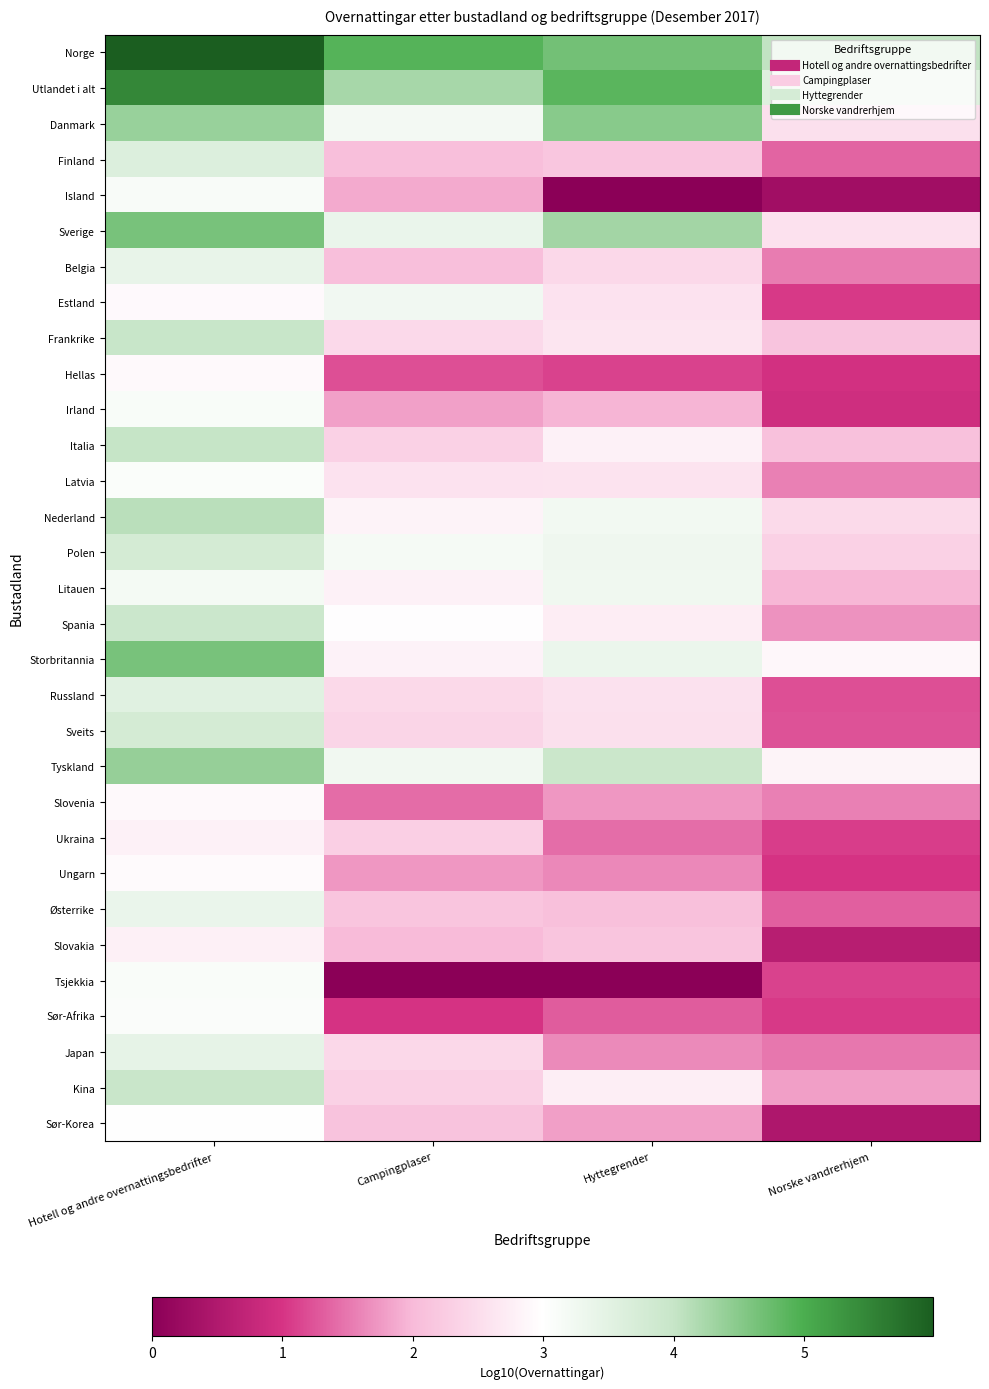

Reading left to right, list all the values displayed in this chart.

Norge: Hotell og andre overnattingsbedrifter=6.0	Campingplaser=4.9	Hyttegrender=4.7	Norske vandrerhjem=4.0
Utlandet i alt: Hotell og andre overnattingsbedrifter=5.5	Campingplaser=4.3	Hyttegrender=4.9	Norske vandrerhjem=3.6
Danmark: Hotell og andre overnattingsbedrifter=4.4	Campingplaser=3.2	Hyttegrender=4.5	Norske vandrerhjem=2.5
Finland: Hotell og andre overnattingsbedrifter=3.6	Campingplaser=2.1	Hyttegrender=2.2	Norske vandrerhjem=1.4
Island: Hotell og andre overnattingsbedrifter=3.1	Campingplaser=1.9	Hyttegrender=0.0	Norske vandrerhjem=0.3
Sverige: Hotell og andre overnattingsbedrifter=4.6	Campingplaser=3.4	Hyttegrender=4.3	Norske vandrerhjem=2.6
Belgia: Hotell og andre overnattingsbedrifter=3.4	Campingplaser=2.1	Hyttegrender=2.4	Norske vandrerhjem=1.5
Estland: Hotell og andre overnattingsbedrifter=2.9	Campingplaser=3.2	Hyttegrender=2.6	Norske vandrerhjem=1.0
Frankrike: Hotell og andre overnattingsbedrifter=4.0	Campingplaser=2.4	Hyttegrender=2.6	Norske vandrerhjem=2.1
Hellas: Hotell og andre overnattingsbedrifter=2.9	Campingplaser=1.2	Hyttegrender=1.1	Norske vandrerhjem=1.0
Irland: Hotell og andre overnattingsbedrifter=3.1	Campingplaser=1.8	Hyttegrender=2.0	Norske vandrerhjem=0.9
Italia: Hotell og andre overnattingsbedrifter=4.0	Campingplaser=2.3	Hyttegrender=2.8	Norske vandrerhjem=2.1
Latvia: Hotell og andre overnattingsbedrifter=3.1	Campingplaser=2.6	Hyttegrender=2.6	Norske vandrerhjem=1.6
Nederland: Hotell og andre overnattingsbedrifter=4.1	Campingplaser=2.8	Hyttegrender=3.2	Norske vandrerhjem=2.5
Polen: Hotell og andre overnattingsbedrifter=3.8	Campingplaser=3.2	Hyttegrender=3.3	Norske vandrerhjem=2.3
Litauen: Hotell og andre overnattingsbedrifter=3.2	Campingplaser=2.8	Hyttegrender=3.3	Norske vandrerhjem=2.0
Spania: Hotell og andre overnattingsbedrifter=3.9	Campingplaser=3.0	Hyttegrender=2.7	Norske vandrerhjem=1.7
Storbritannia: Hotell og andre overnattingsbedrifter=4.6	Campingplaser=2.8	Hyttegrender=3.3	Norske vandrerhjem=2.9
Russland: Hotell og andre overnattingsbedrifter=3.5	Campingplaser=2.4	Hyttegrender=2.6	Norske vandrerhjem=1.2
Sveits: Hotell og andre overnattingsbedrifter=3.8	Campingplaser=2.4	Hyttegrender=2.5	Norske vandrerhjem=1.2
Tyskland: Hotell og andre overnattingsbedrifter=4.4	Campingplaser=3.2	Hyttegrender=3.9	Norske vandrerhjem=2.8
Slovenia: Hotell og andre overnattingsbedrifter=2.9	Campingplaser=1.4	Hyttegrender=1.7	Norske vandrerhjem=1.6
Ukraina: Hotell og andre overnattingsbedrifter=2.8	Campingplaser=2.3	Hyttegrender=1.4	Norske vandrerhjem=1.1
Ungarn: Hotell og andre overnattingsbedrifter=2.9	Campingplaser=1.7	Hyttegrender=1.6	Norske vandrerhjem=1.0
Østerrike: Hotell og andre overnattingsbedrifter=3.4	Campingplaser=2.1	Hyttegrender=2.1	Norske vandrerhjem=1.3
Slovakia: Hotell og andre overnattingsbedrifter=2.8	Campingplaser=2.0	Hyttegrender=2.1	Norske vandrerhjem=0.6
Tsjekkia: Hotell og andre overnattingsbedrifter=3.1	Campingplaser=0.0	Hyttegrender=0.0	Norske vandrerhjem=1.1
Sør-Afrika: Hotell og andre overnattingsbedrifter=3.1	Campingplaser=1.0	Hyttegrender=1.3	Norske vandrerhjem=1.0
Japan: Hotell og andre overnattingsbedrifter=3.4	Campingplaser=2.4	Hyttegrender=1.6	Norske vandrerhjem=1.5
Kina: Hotell og andre overnattingsbedrifter=4.0	Campingplaser=2.3	Hyttegrender=2.7	Norske vandrerhjem=1.8
Sør-Korea: Hotell og andre overnattingsbedrifter=3.0	Campingplaser=2.1	Hyttegrender=1.8	Norske vandrerhjem=0.5